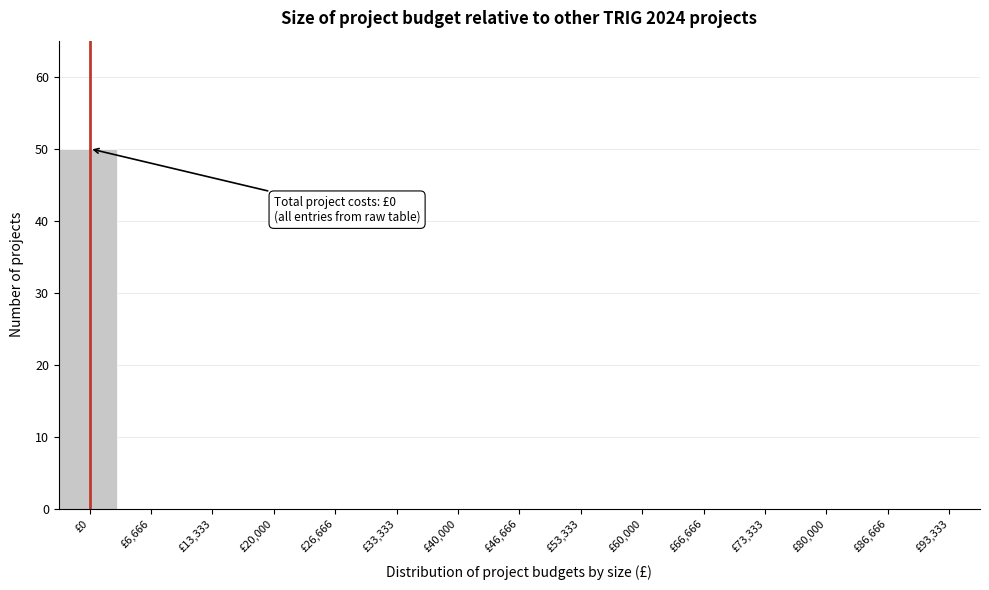

Reading right to left, transcribe all the data shown in this chart.

£93,333=0	£86,666=0	£80,000=0	£73,333=0	£66,666=0	£60,000=0	£53,333=0	£46,666=0	£40,000=0	£33,333=0	£26,666=0	£20,000=0	£13,333=0	£6,666=0	£0=50